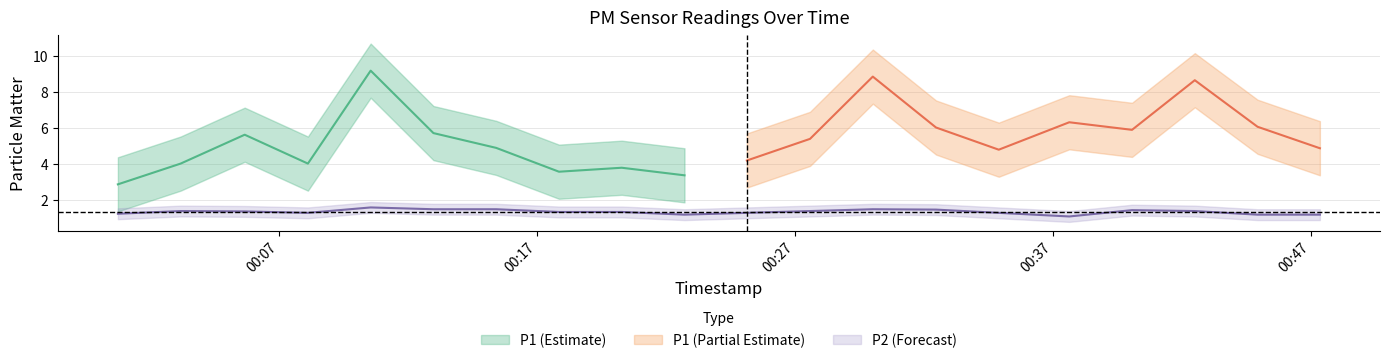

What is the change in value from 2022-07-29T00:10:33 to 2022-07-29T00:20:17?

-0.2